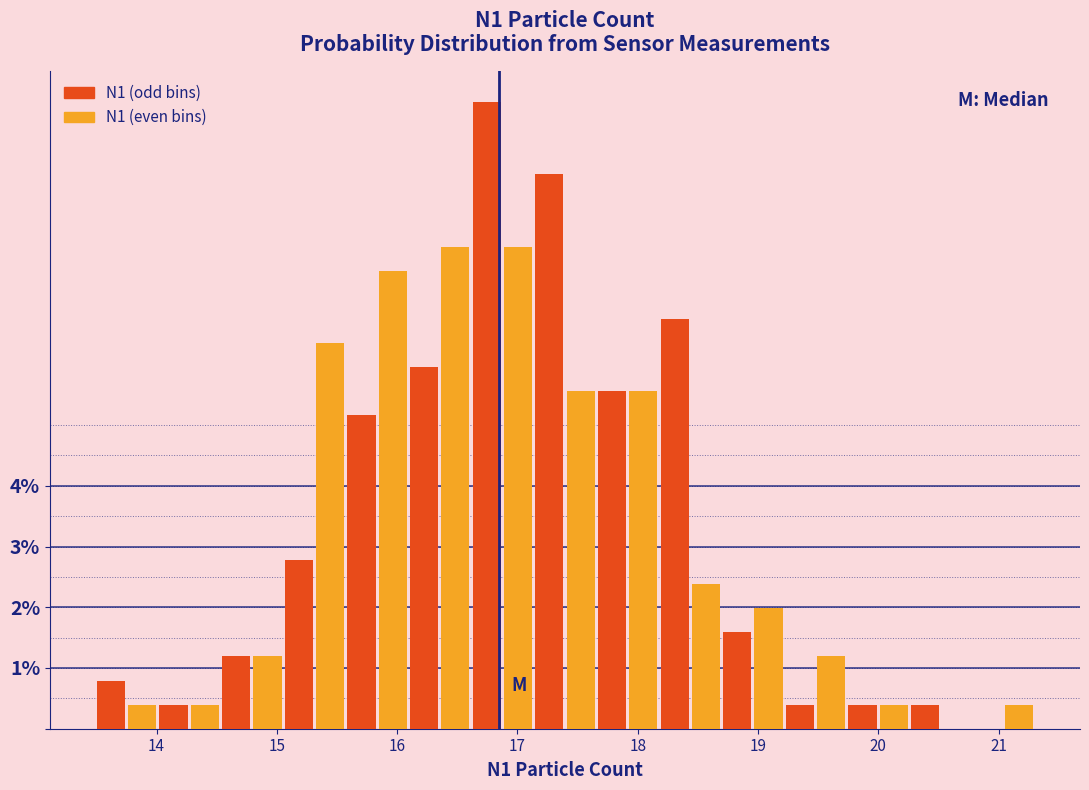

Around what value on the x-axis is the tallest bar? Give the approximate position of its centre, as read against the axis.

16.7